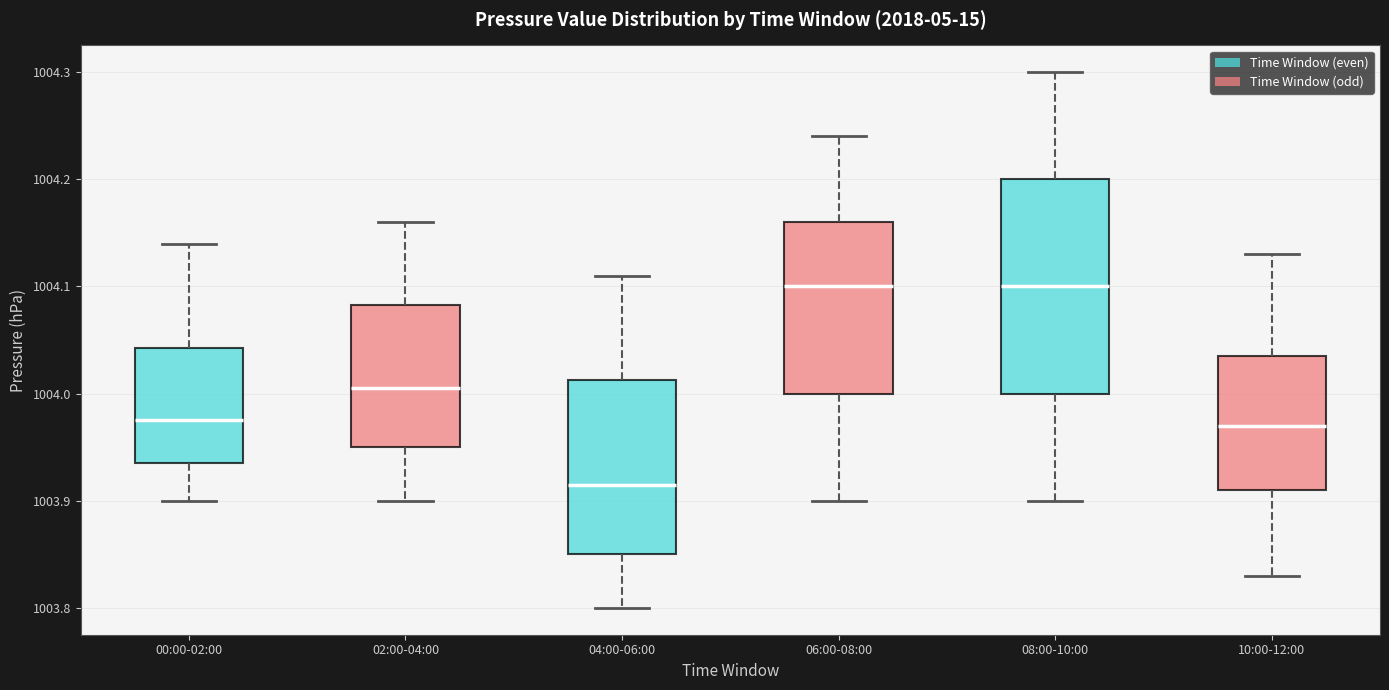

Where does the lower whisker of the box for 00:00-02:00 end on the y-axis? The values are not printed on the chart, so give them approximately, as read against the axis.

1003.90